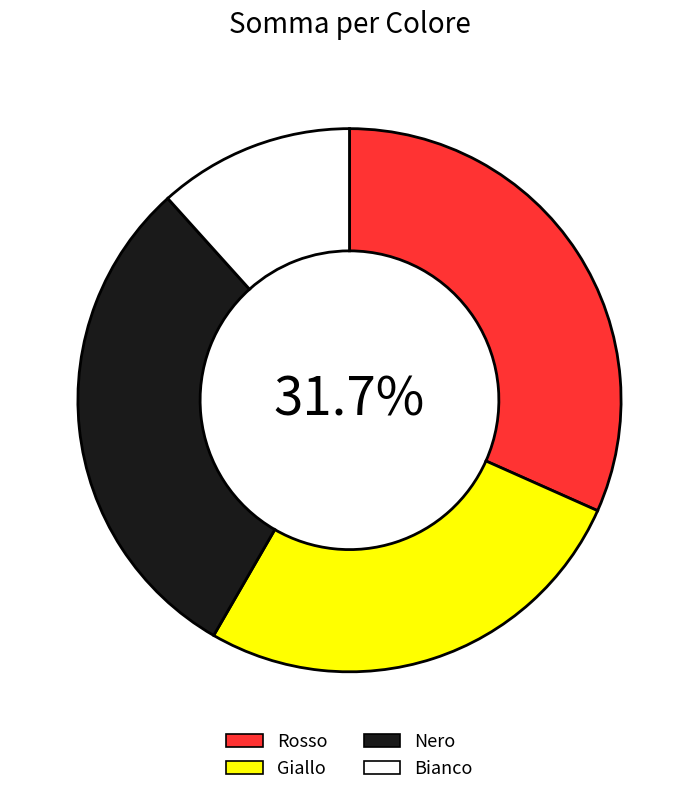

Which category has the biggest portion of the pie?

Rosso